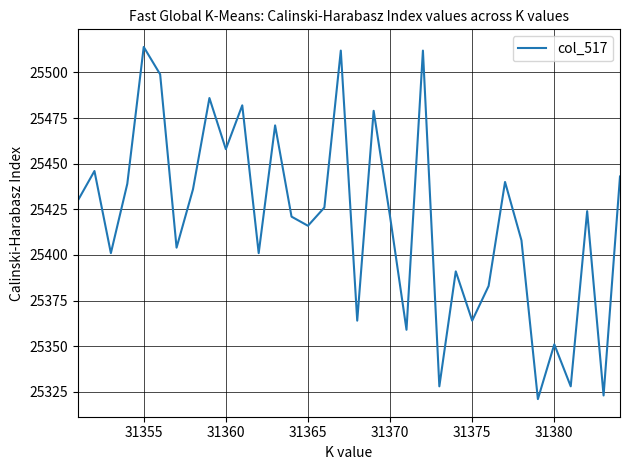

Reading left to right, extract all data points from this chart.

25430	25446	25401	25439	25514	25499	25404	25436	25486	25458	25482	25401	25471	25421	25416	25426	25512	25364	25479	25421	25359	25512	25328	25391	25364	25383	25440	25408	25321	25351	25328	25424	25323	25443